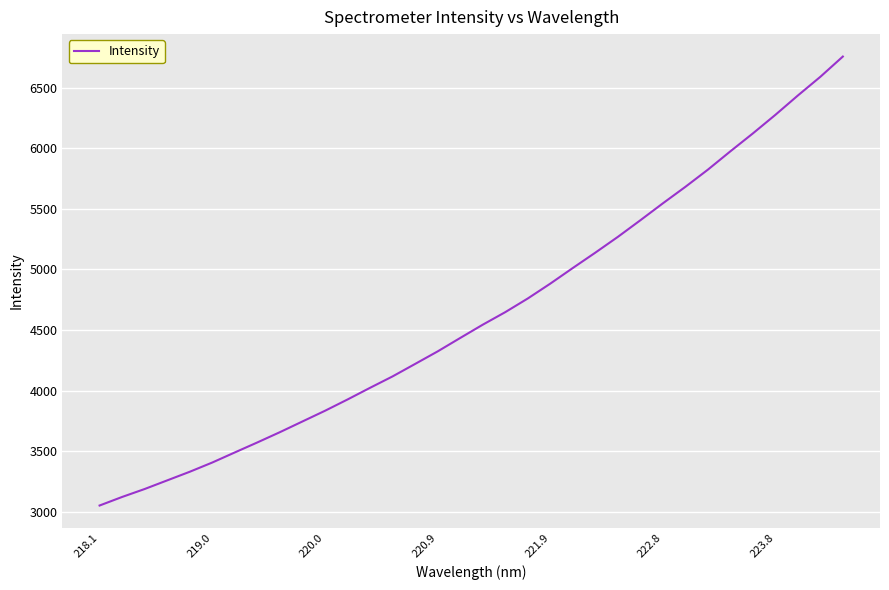

What is the smallest value displayed?

3052.4